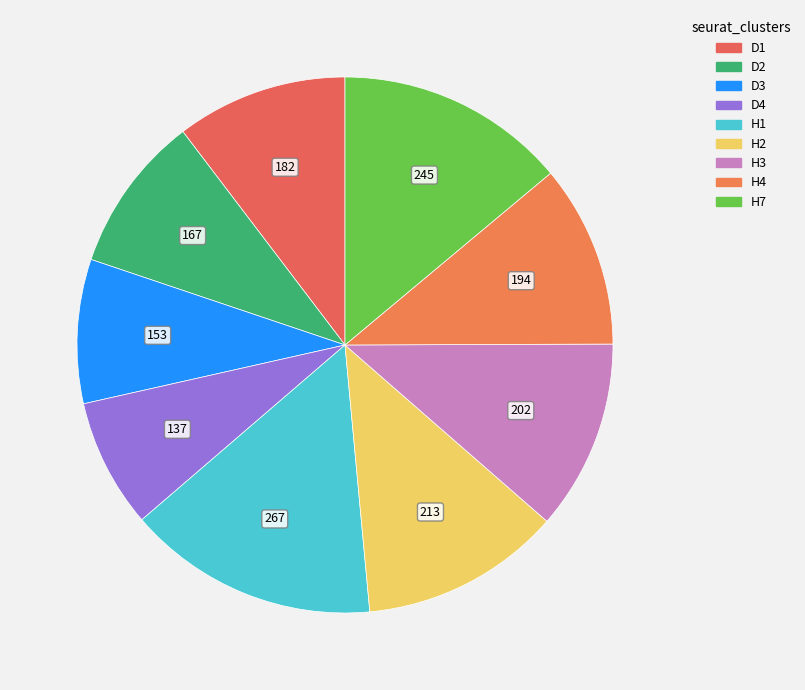

True or false: D2 accounts for 22% of the total.

False